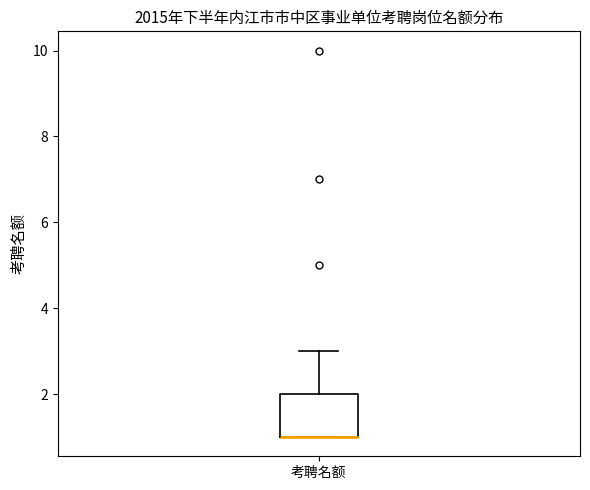

Transcribe this box plot: give where the median line is, the range the box spans, and where the two whiskers end, as read against the y-axis. The values are not printed on the chart, so give them approximately, as read against the axis.

median 1 (drawn on the box's lower edge), box 1 to 2, whiskers 1 to 3